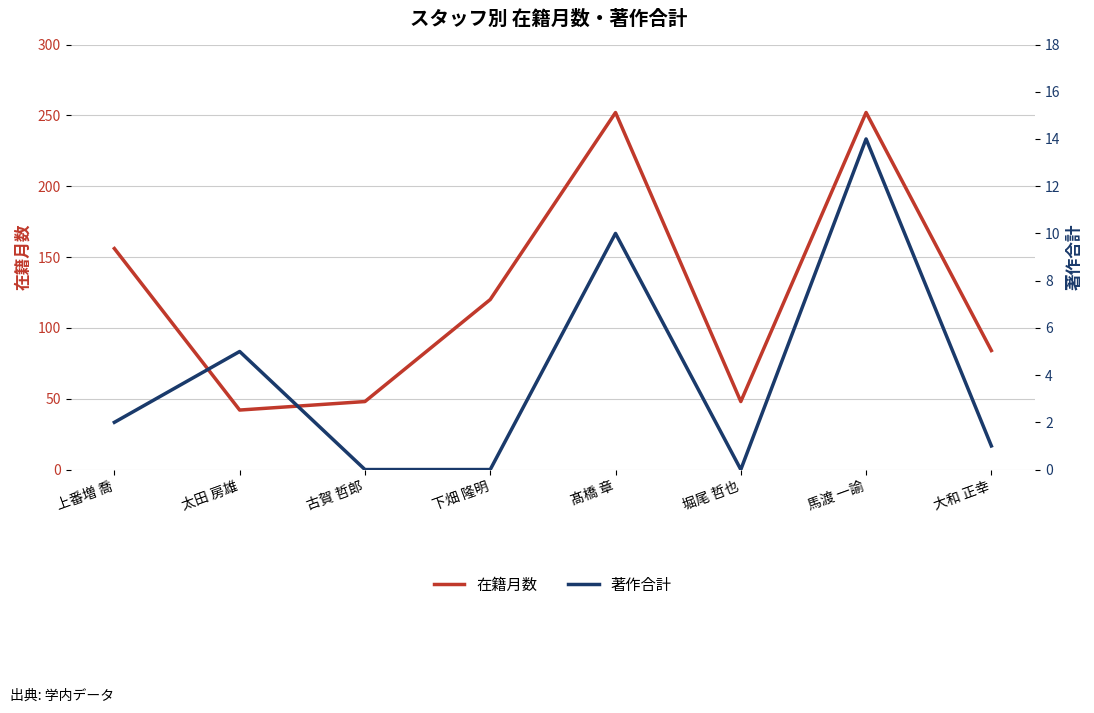

What are all the series names shown in the legend?

在籍月数, 著作合計